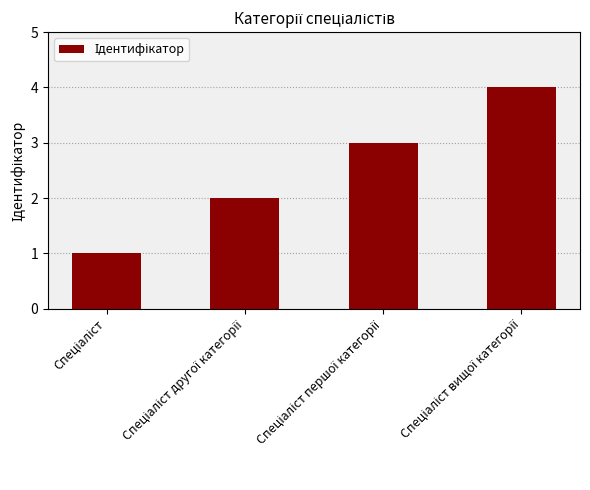

What is the greatest value displayed?

4